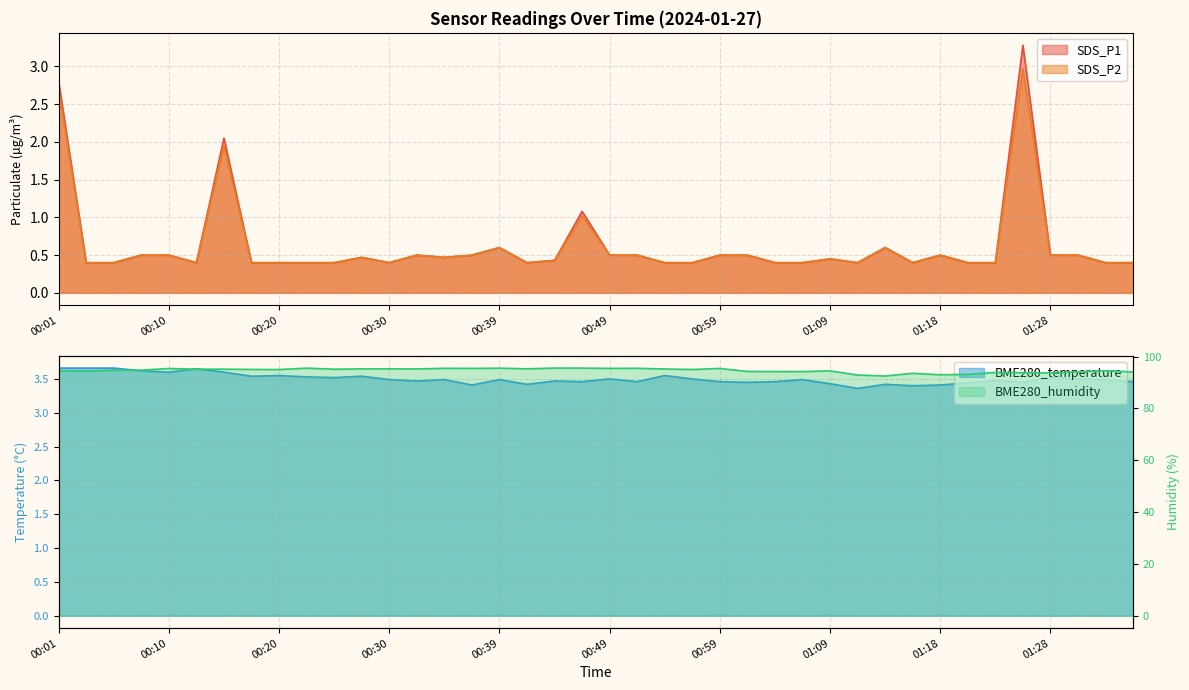

True or false: SDS_P2 and SDS_P1 cross at least once.

False